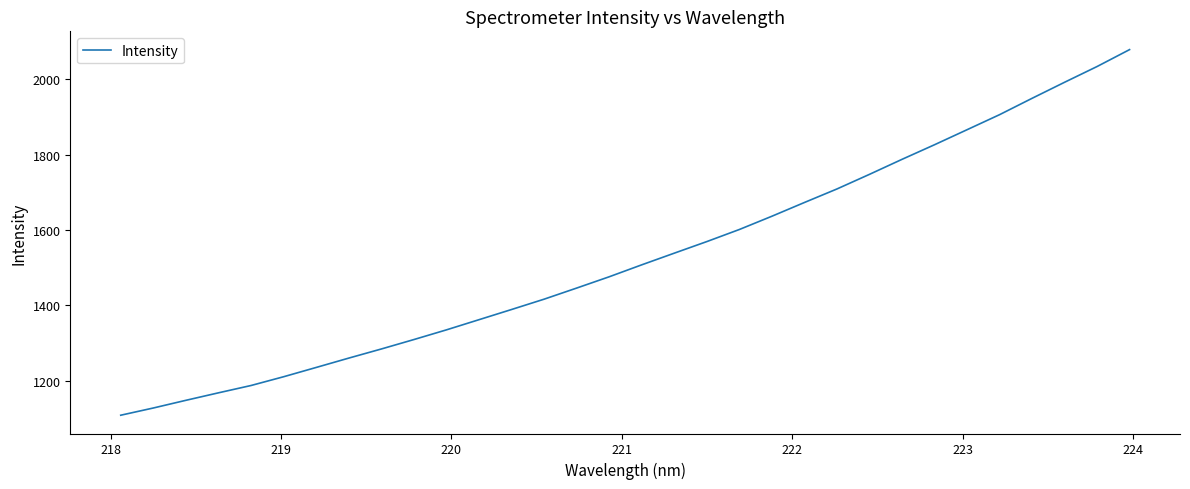

What is the smallest value displayed?

1108.7